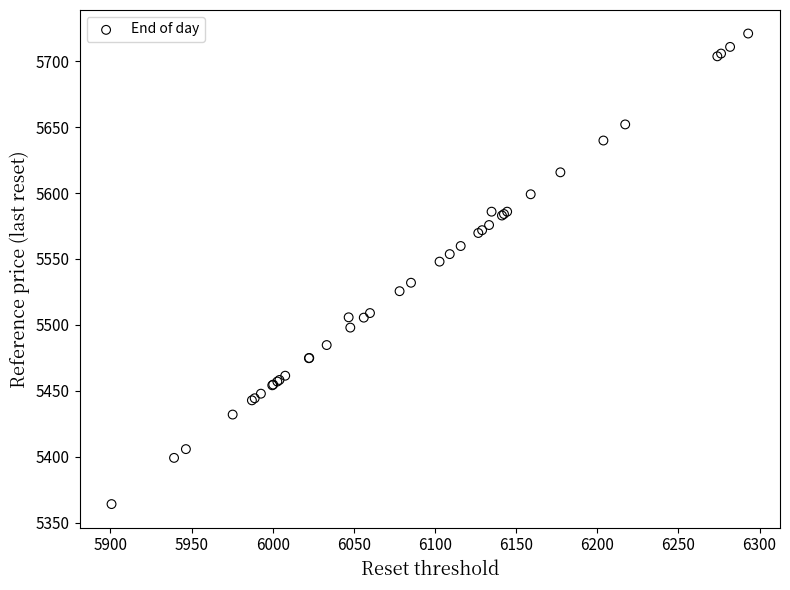

What Y value in the scatter plot is closest to 5542?

5548.0